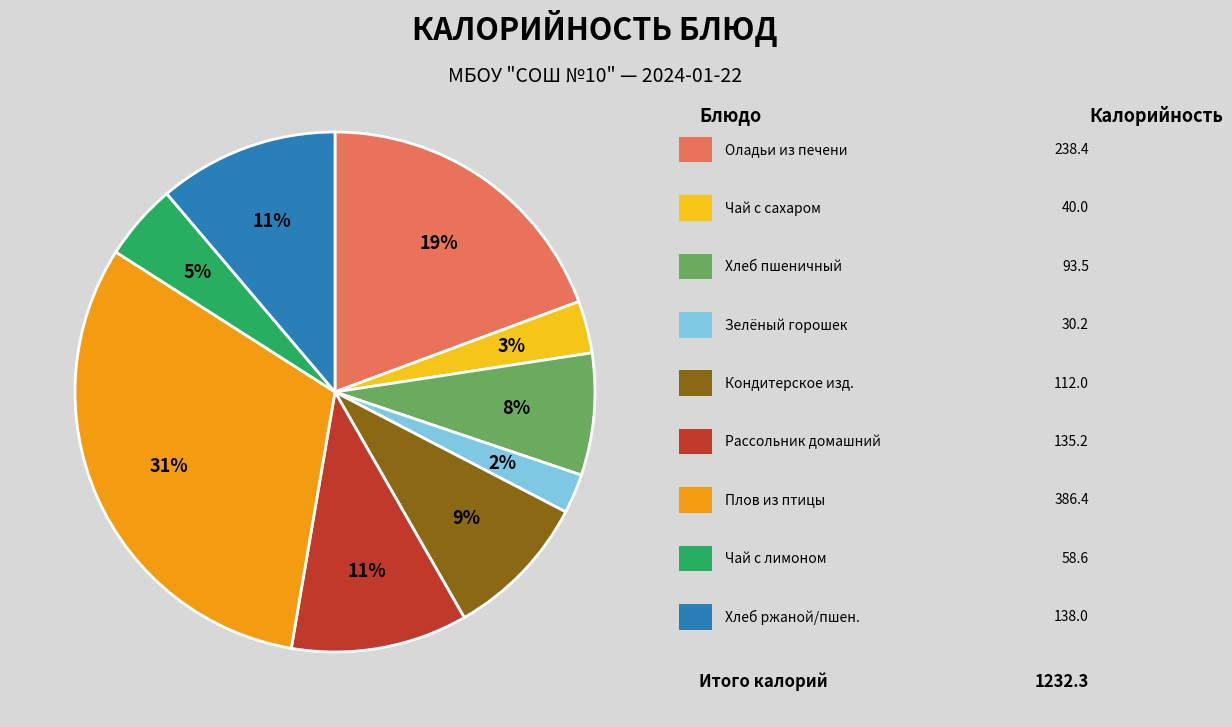

Does any single category account for the majority?

No